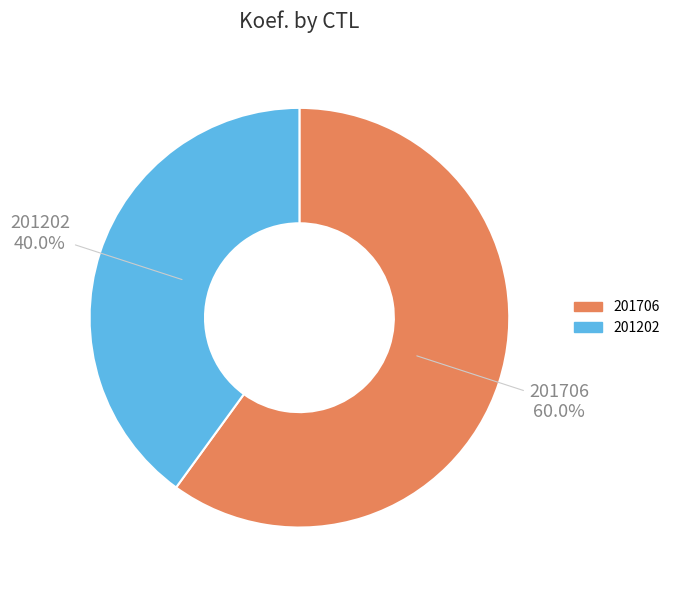

Between 201706 and 201202, which is larger?

201706